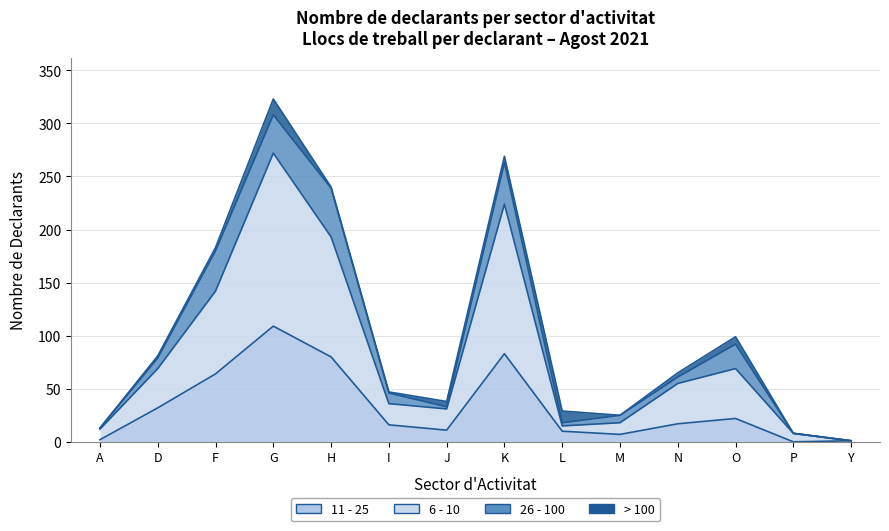

What position from the left is G?

4